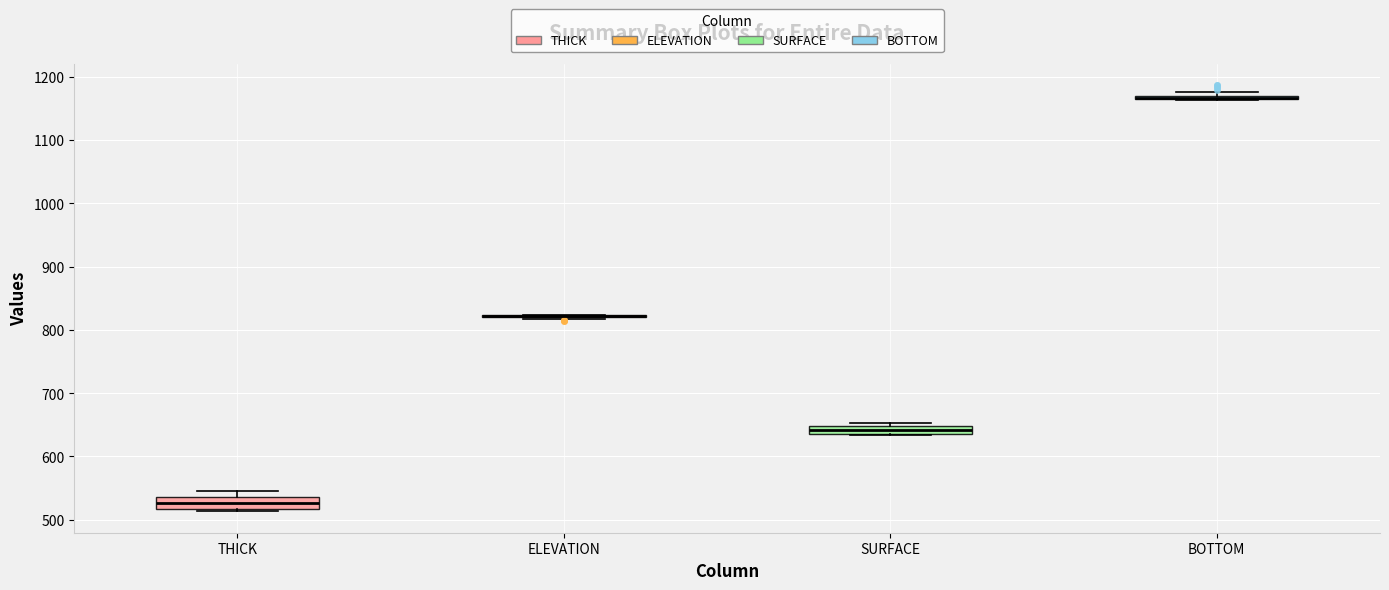

Where is the lower edge of the box for BOTTOM on the y-axis? The values are not printed on the chart, so give them approximately, as read against the axis.

1160